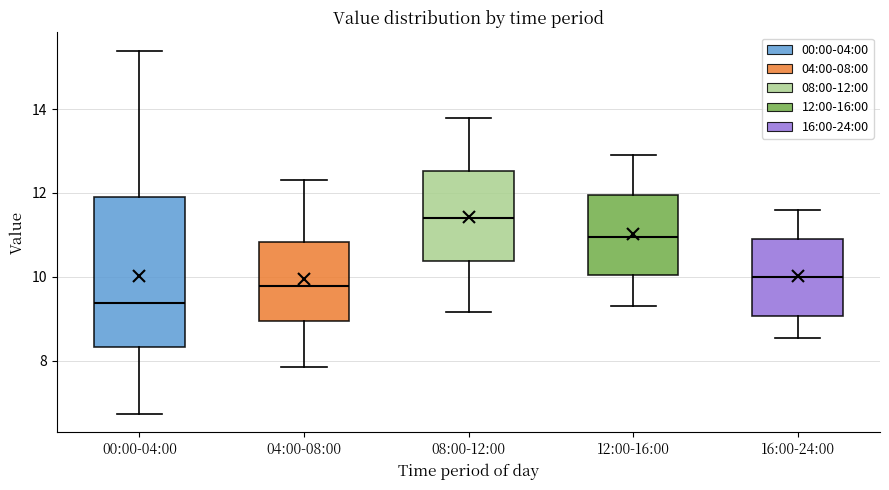

Reading left to right, transcribe this box plot: for each box, give where its median line is, the range the box spans, and where its two whiskers end, as read against the y-axis. The values are not printed on the chart, so give them approximately, as read against the axis.

00:00-04:00: median 9.4, box 8.4 to 11.8, whiskers 6.8 to 15.4
04:00-08:00: median 9.8, box 9.0 to 10.8, whiskers 7.8 to 12.4
08:00-12:00: median 11.4, box 10.4 to 12.6, whiskers 9.2 to 13.8
12:00-16:00: median 11.0, box 10.0 to 12.0, whiskers 9.4 to 13.0
16:00-24:00: median 10.0, box 9.0 to 11.0, whiskers 8.6 to 11.6